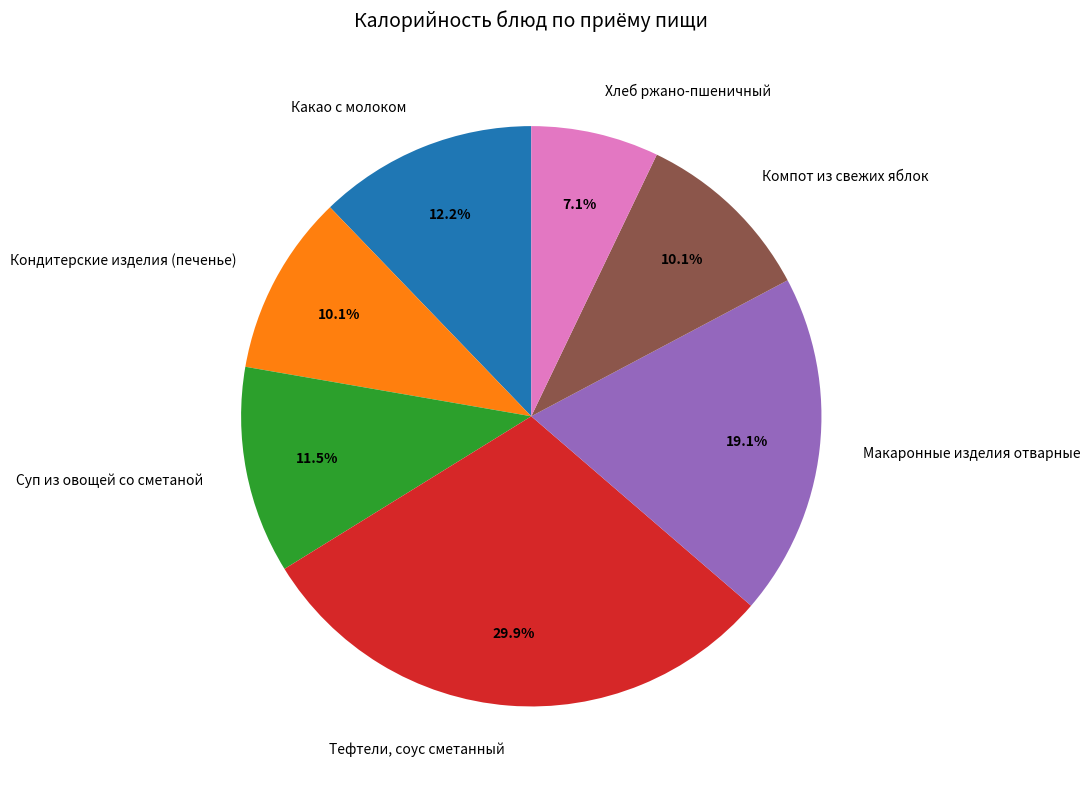

The Компот из свежих яблок slice represents 10% of the pie. True or false?

True